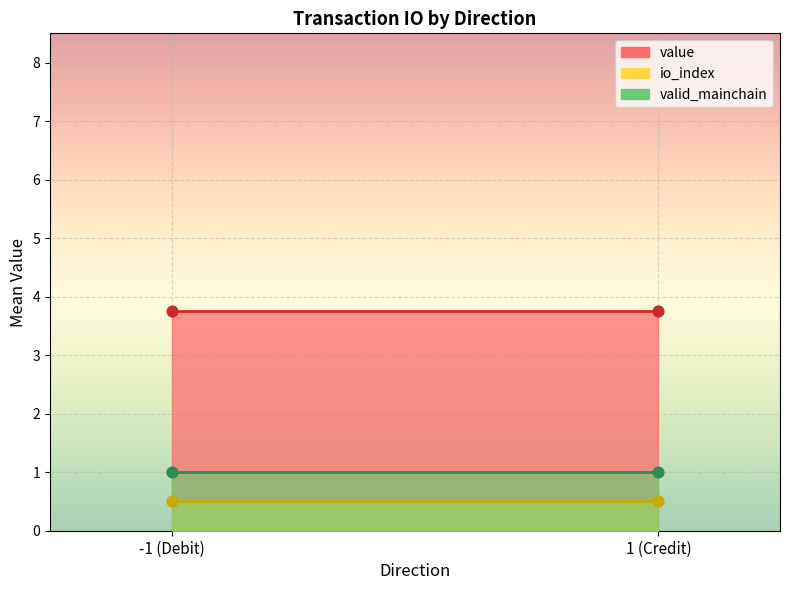

What are all the series names shown in the legend?

io_index, value, valid_mainchain